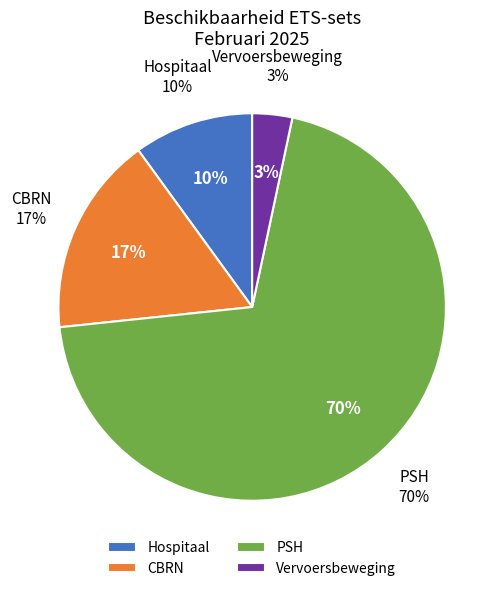

Which category has the smallest portion of the pie?

Vervoersbeweging